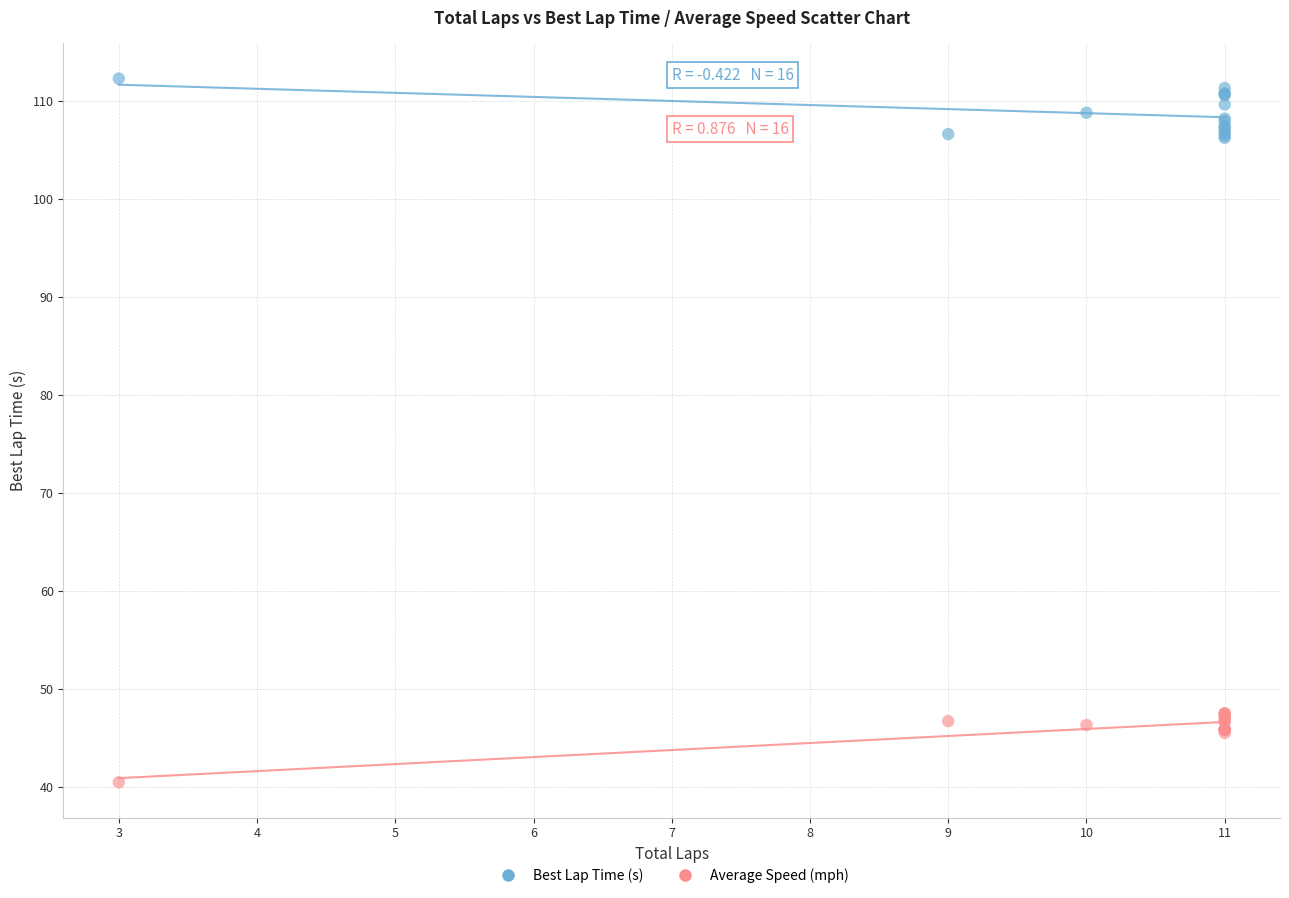

Which series contains the lowest Y value?

Average Speed (mph)